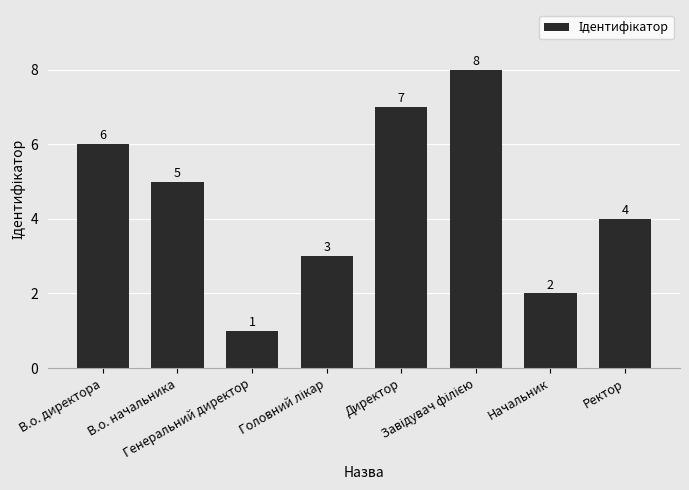

At which label is the value closest to 4?

Ректор